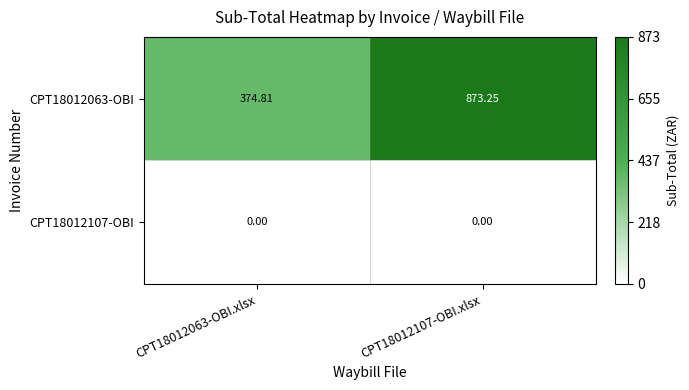

How many data points does each series have?

2